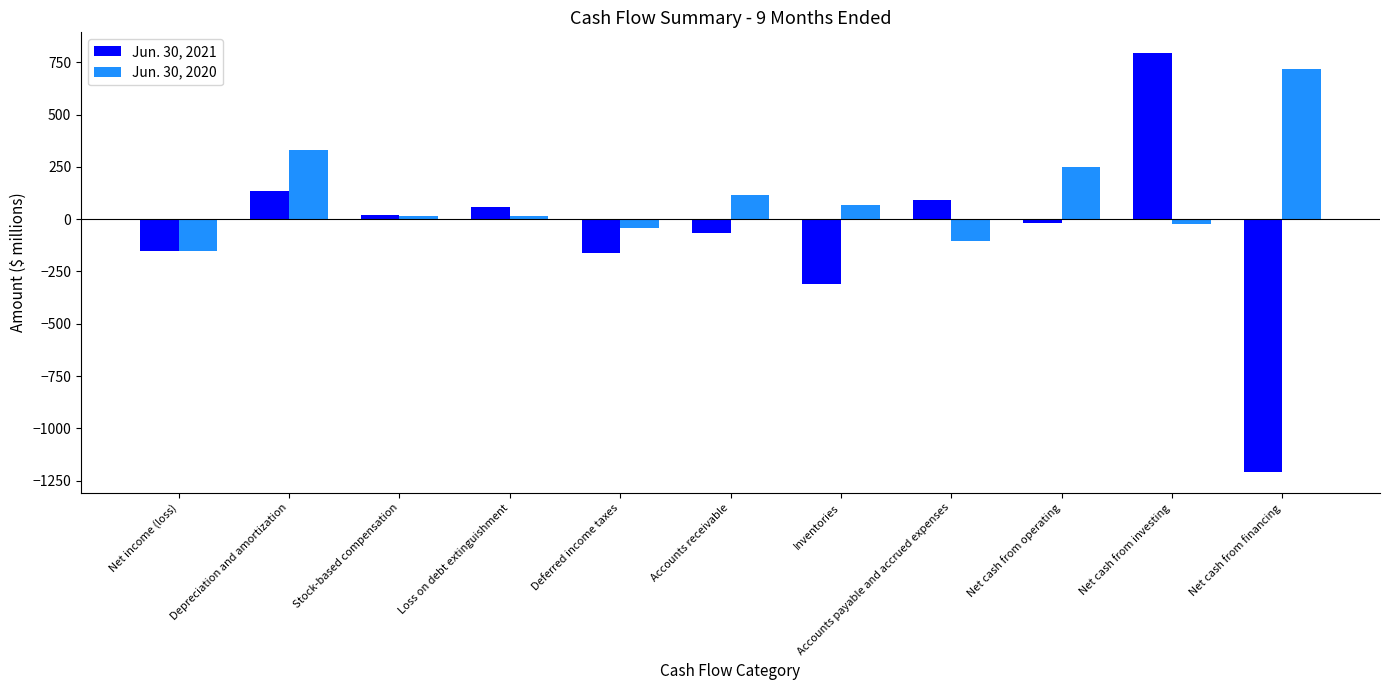

What position from the right is Accounts payable and accrued expenses?

4